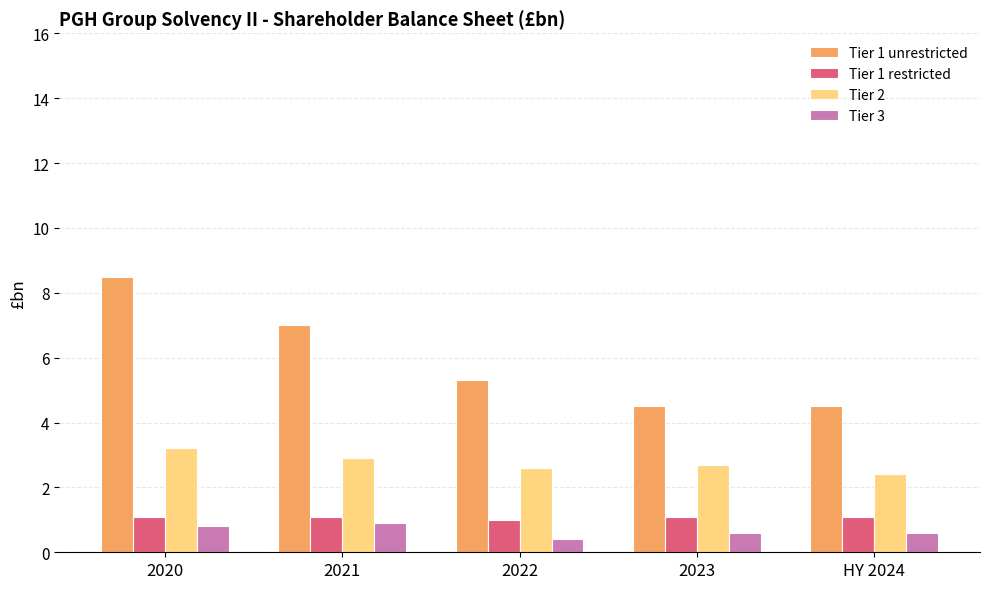

What is the label of the 5th bar from the left?

HY 2024